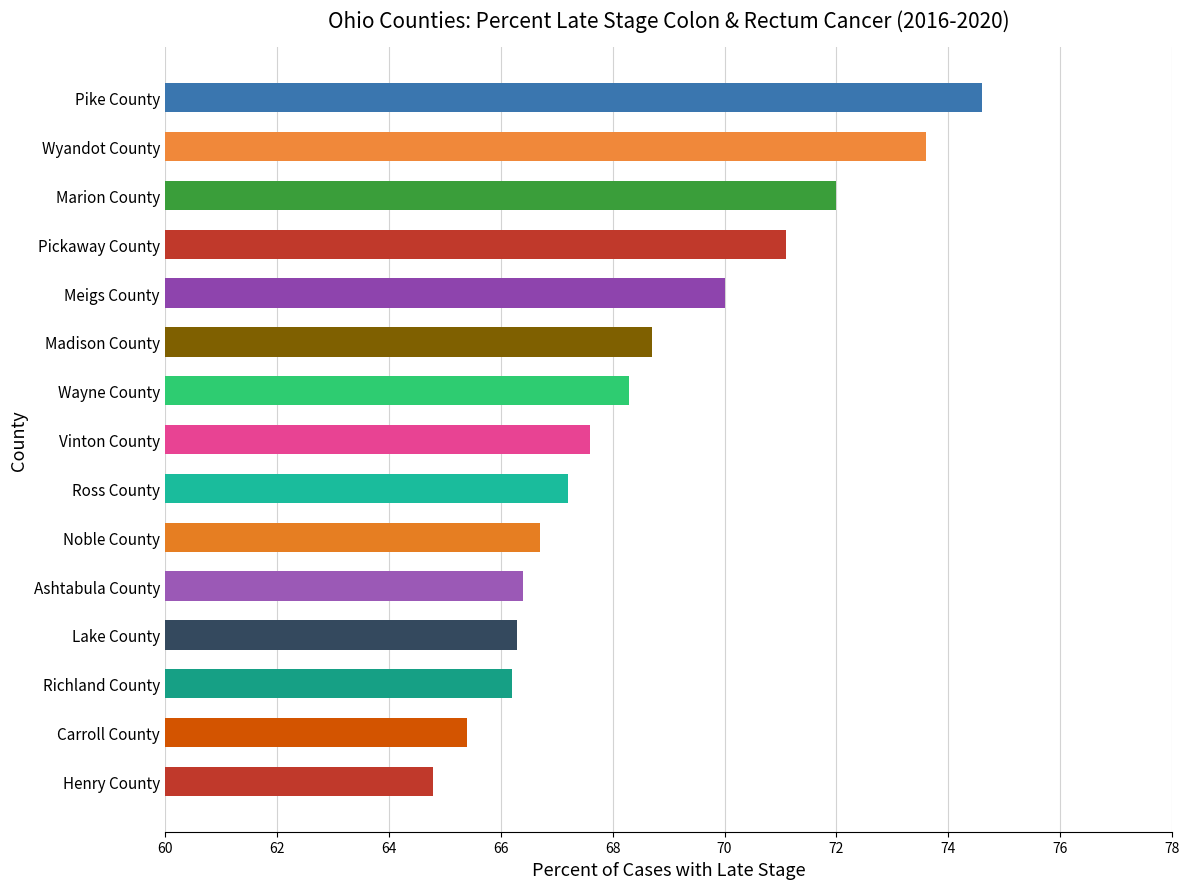

What is the change in value from Lake County to Pike County?

+8.3